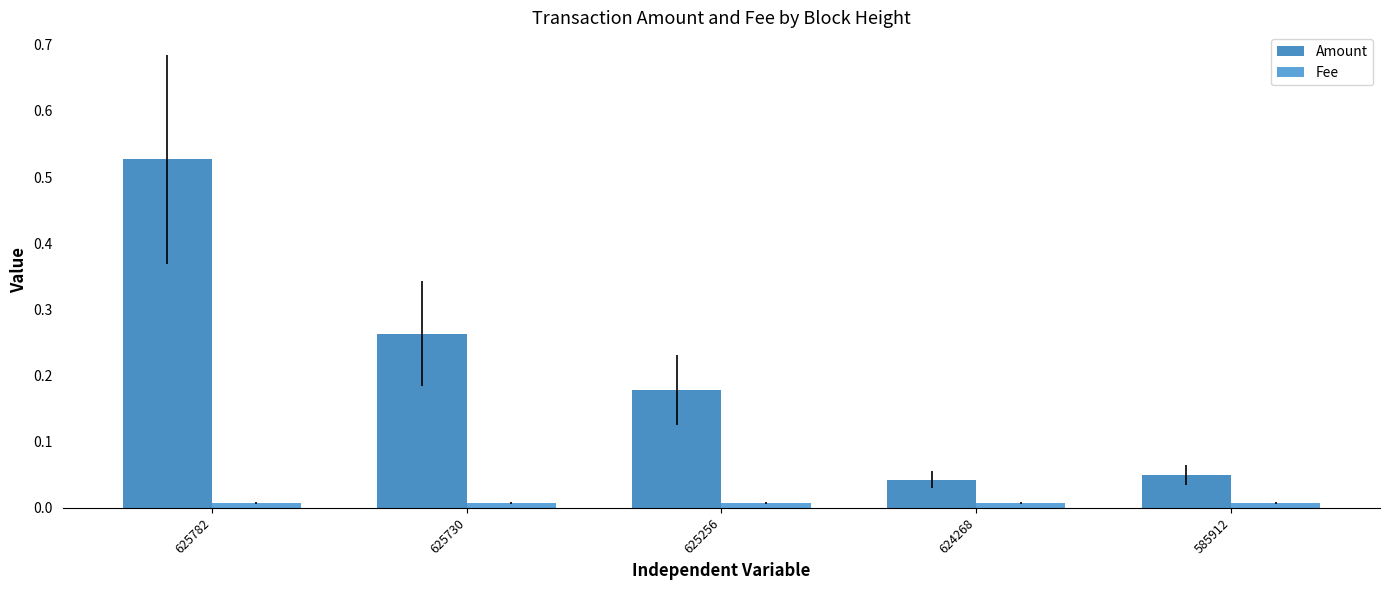

What is the difference between the second highest and minimum values in the Amount series?

0.2